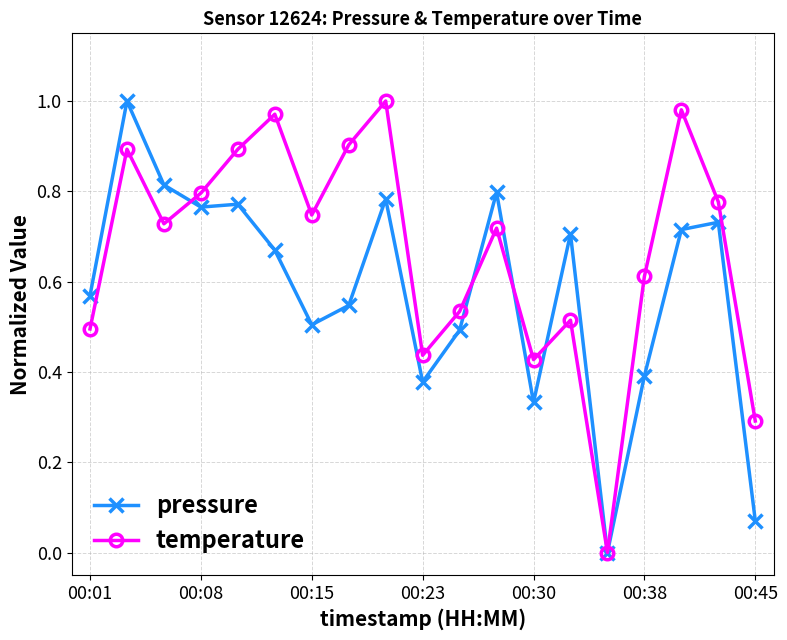

List the series in order of their overall mean, lowest first.

pressure, temperature